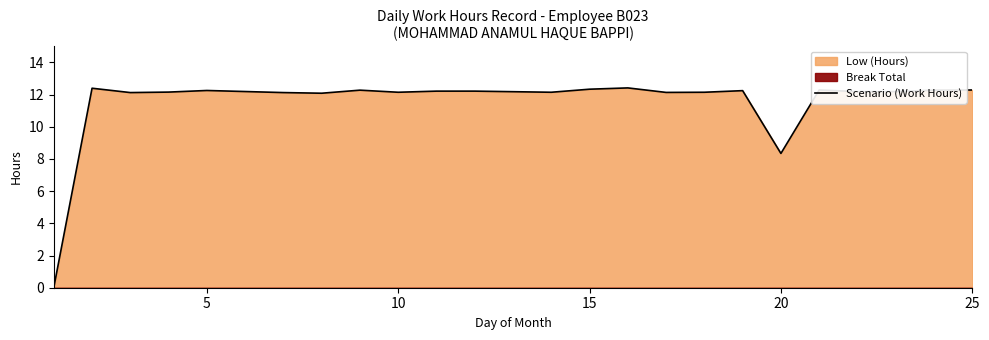

What is the maximum value for Scenario (Work Hours)?

12.4